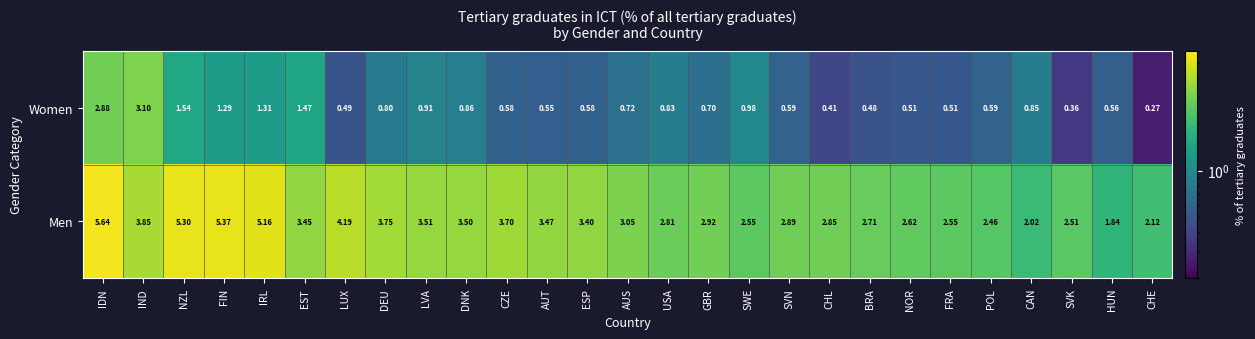

At which category does the chart reach its minimum across all series?

CHE